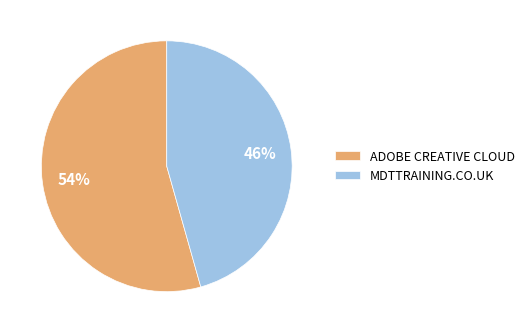

To the nearest percent, what is the combined percentage of ADOBE CREATIVE CLOUD and MDTTRAINING.CO.UK?

100%